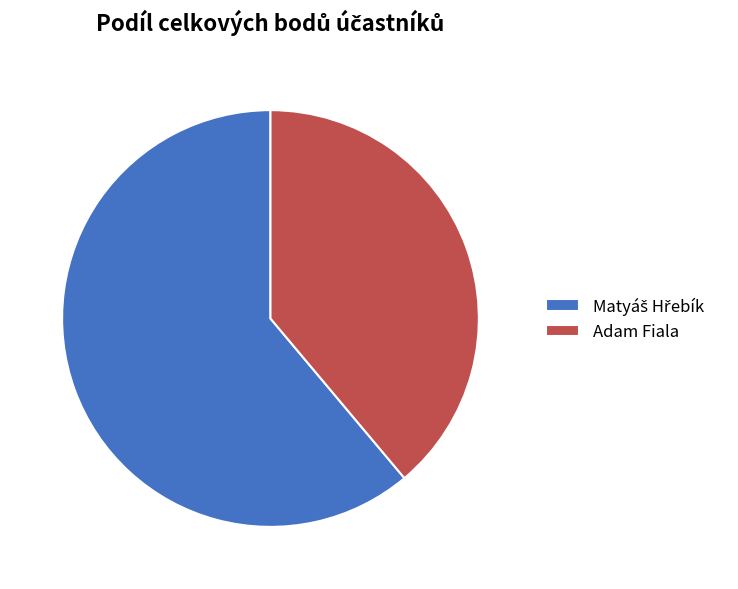

Is there any slice that represents more than half of the pie?

Yes